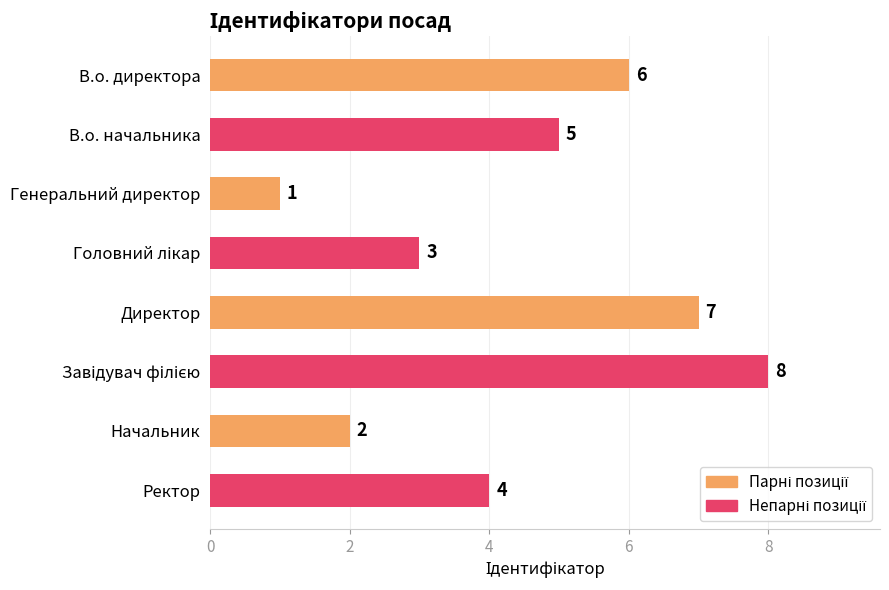

How many series are shown in this chart?

1